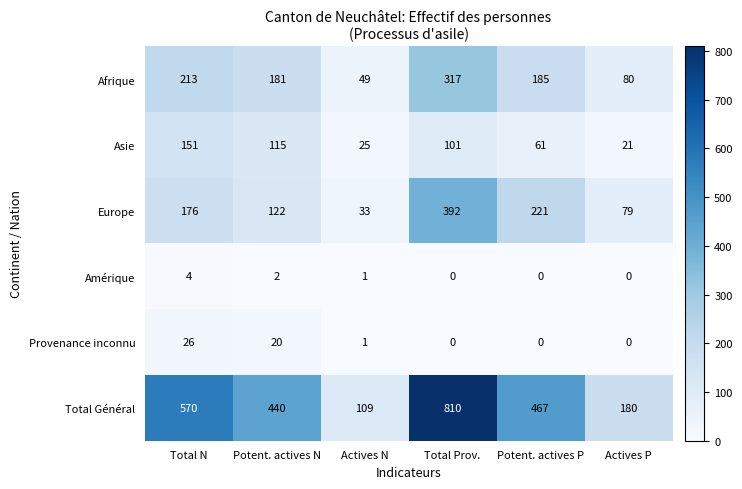

At Total N, list the series in order from largest to smallest.

Total Général, Afrique, Europe, Asie, Provenance inconnu, Amérique